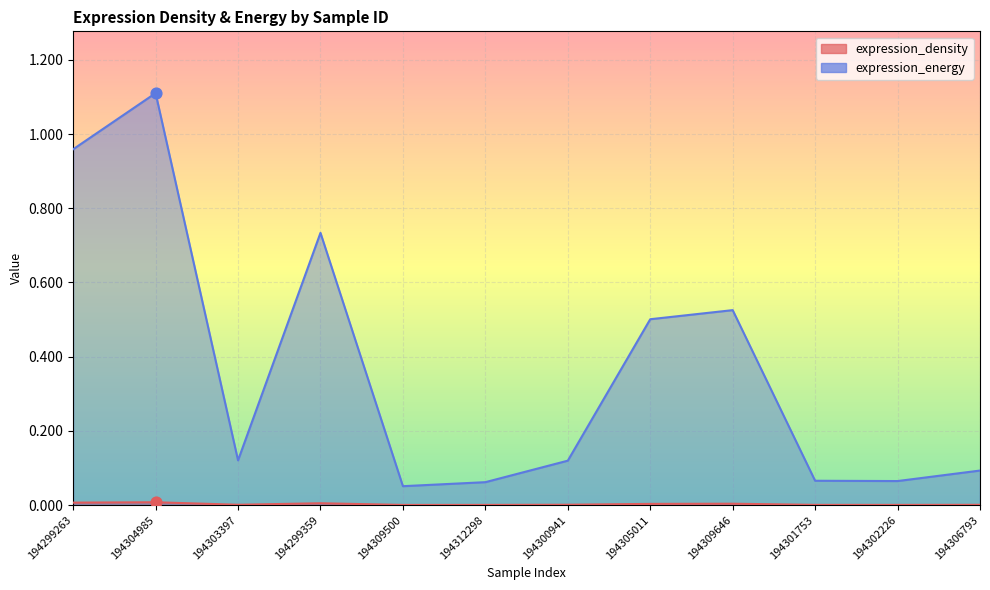

Which series has the widest spread of Y values?

expression_energy